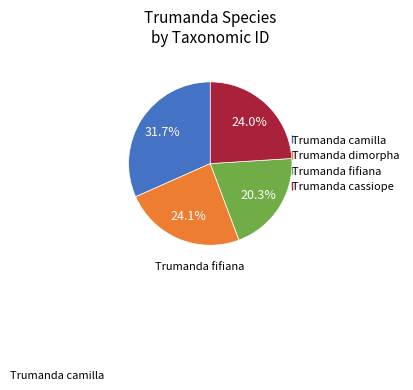

Do Trumanda cassiope and Trumanda fifiana together represent more than half of the pie?

No